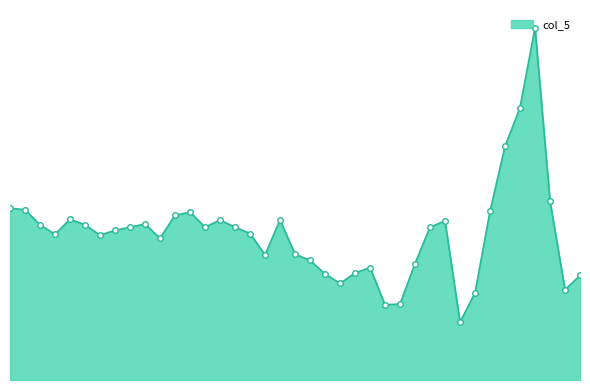

Does the chart have visible grid lines?

No